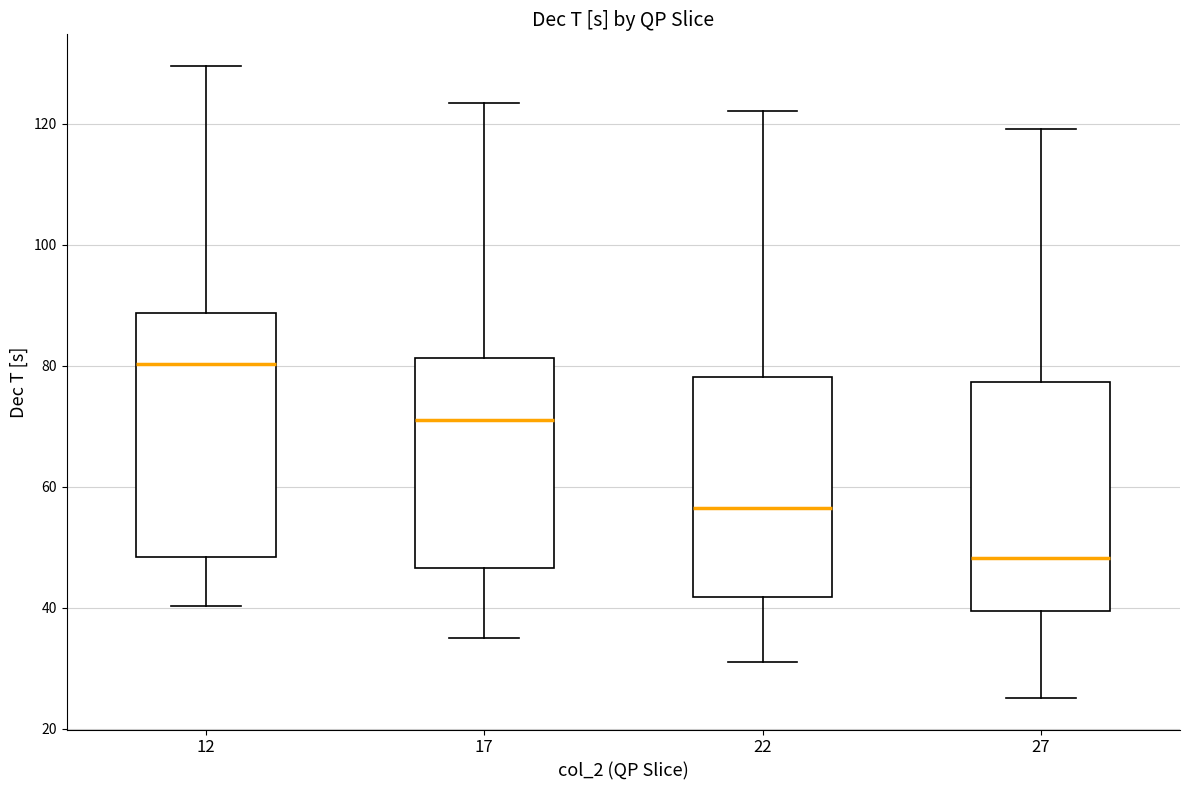

Which box is the tallest, from its lower edge to its upper edge?

12